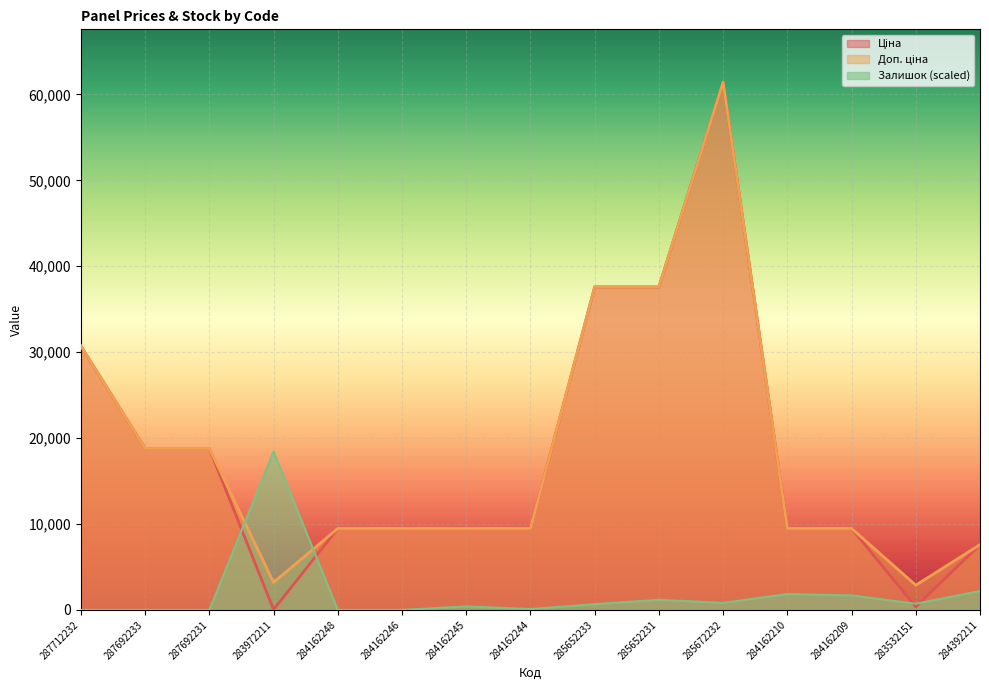

What is the highest value of the Залишок series?

18430.3